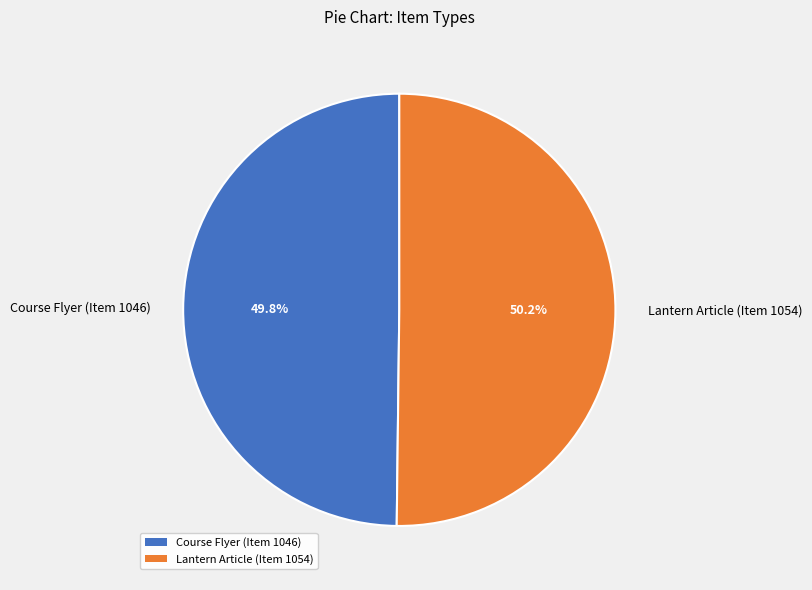

The Course Flyer (Item 1046) slice represents 58% of the pie. True or false?

False